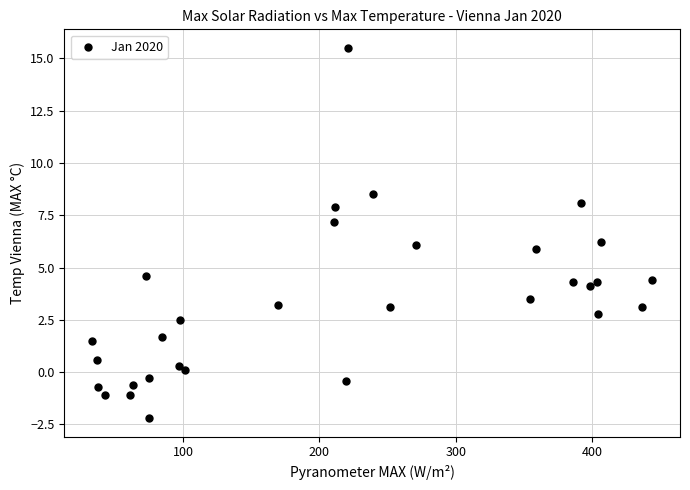

What is the range of X values (max minus min)?

410.8